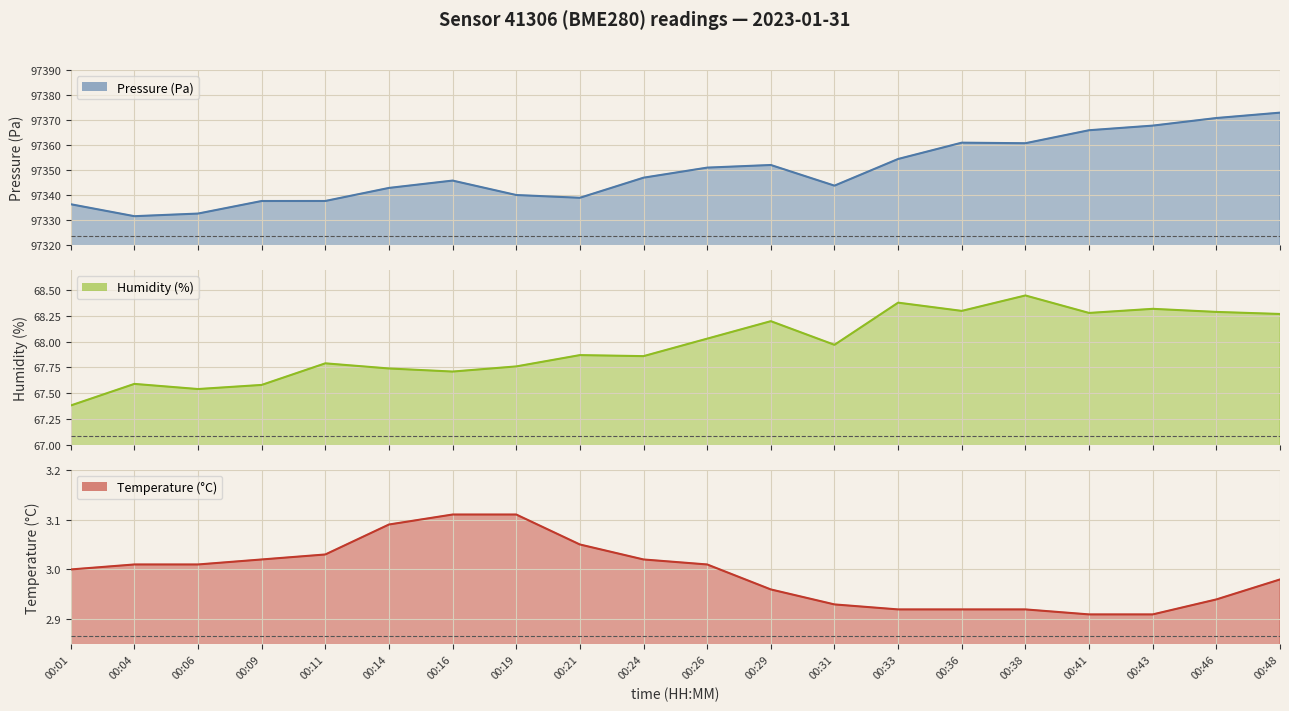

Which has a higher value, 00:31 or 00:01?

00:31